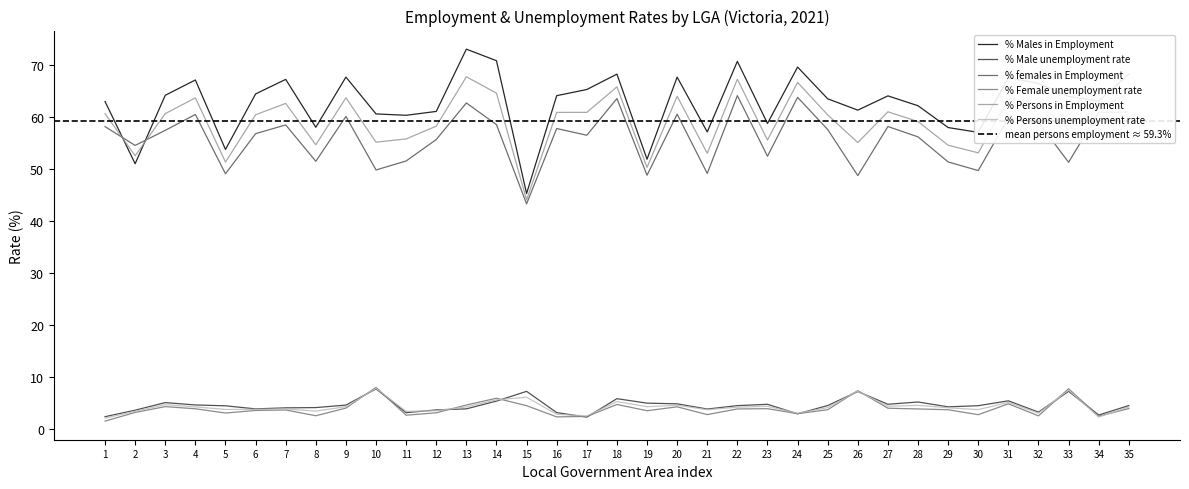

Where does the % Male unemployment rate series first go above 4?

3